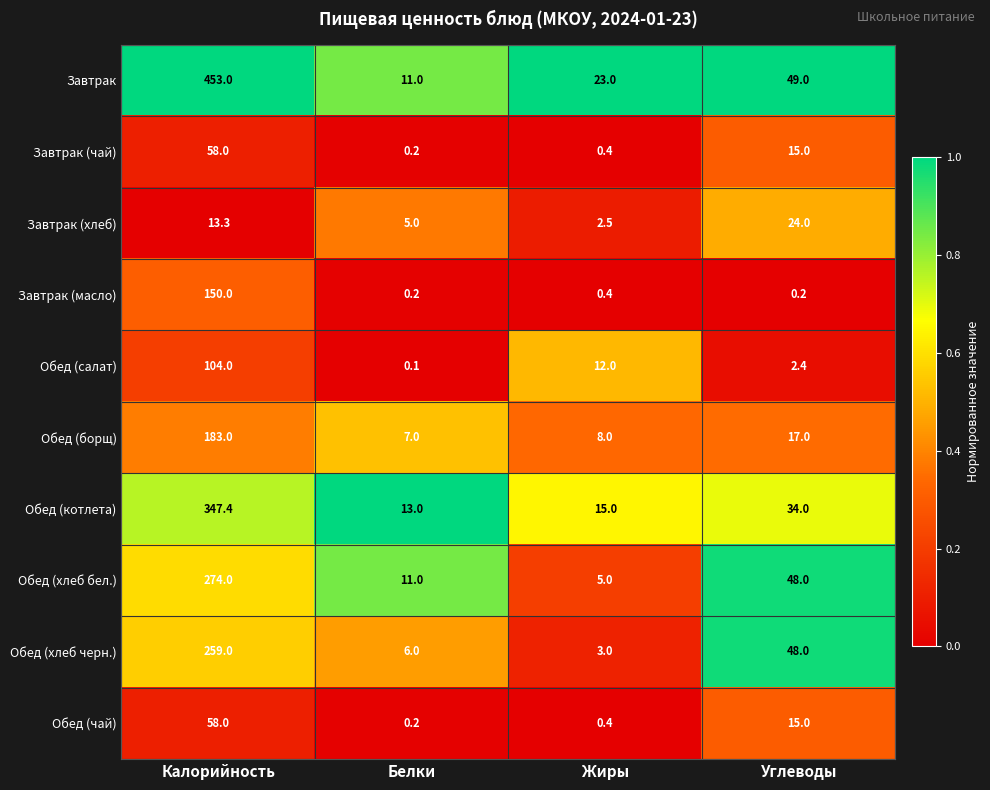

What is the greatest value displayed?

453.0